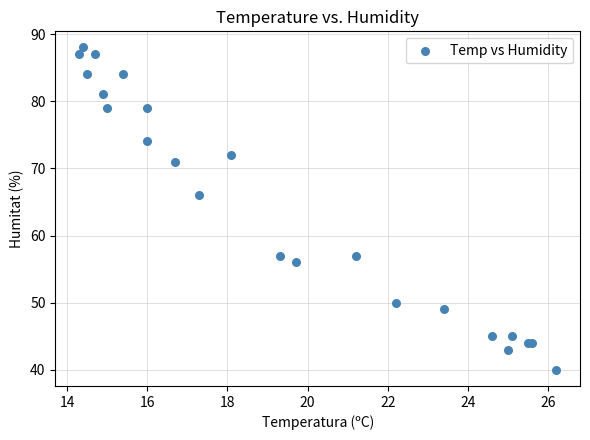

What Y value in the scatter plot is closest to 64?

66